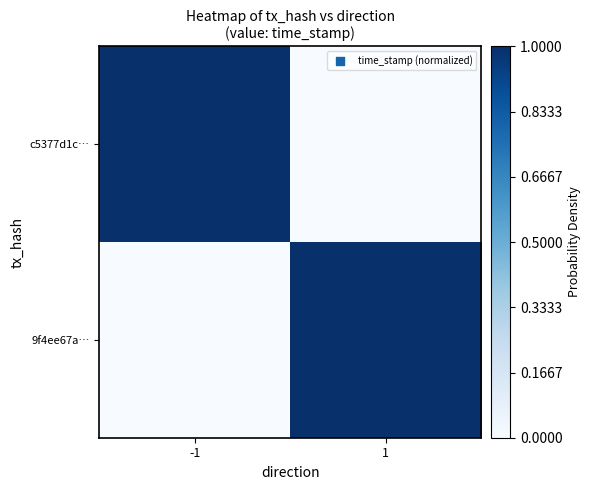

What is the maximum value shown in the chart?

1.0